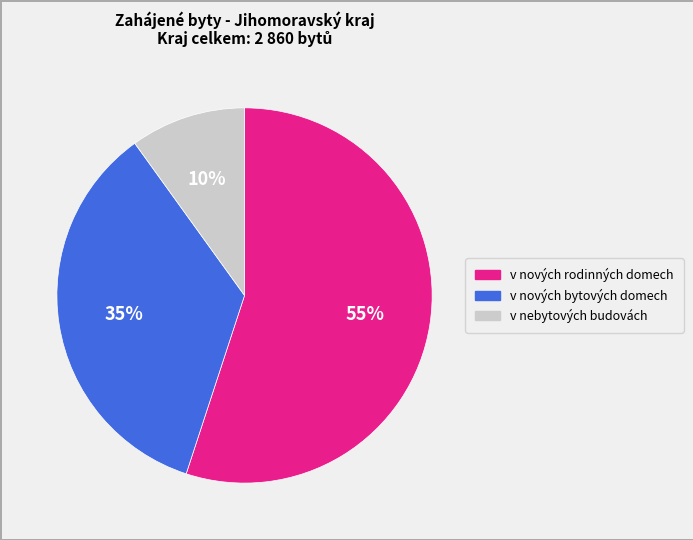

To the nearest percent, what percentage of the pie is v nových bytových domech?

35%